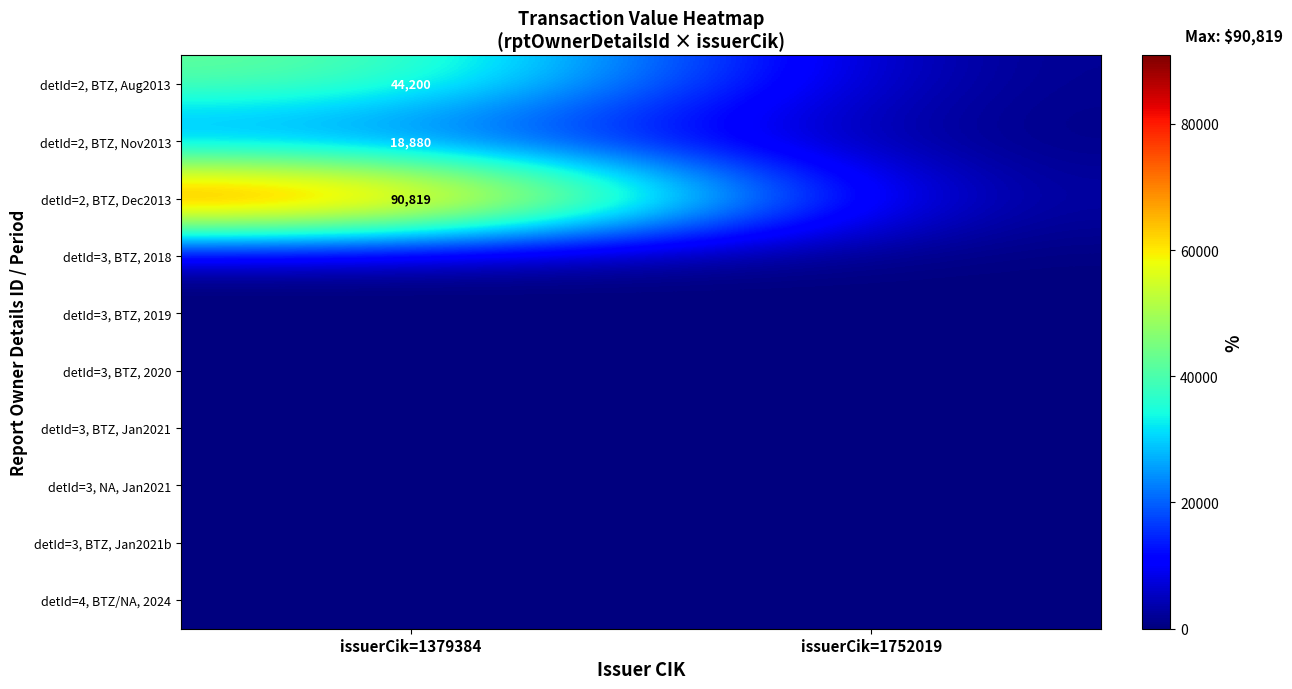

True or false: detId=2, BTZ, Dec2013 has a value of 157532 at issuerCik=1379384.

False